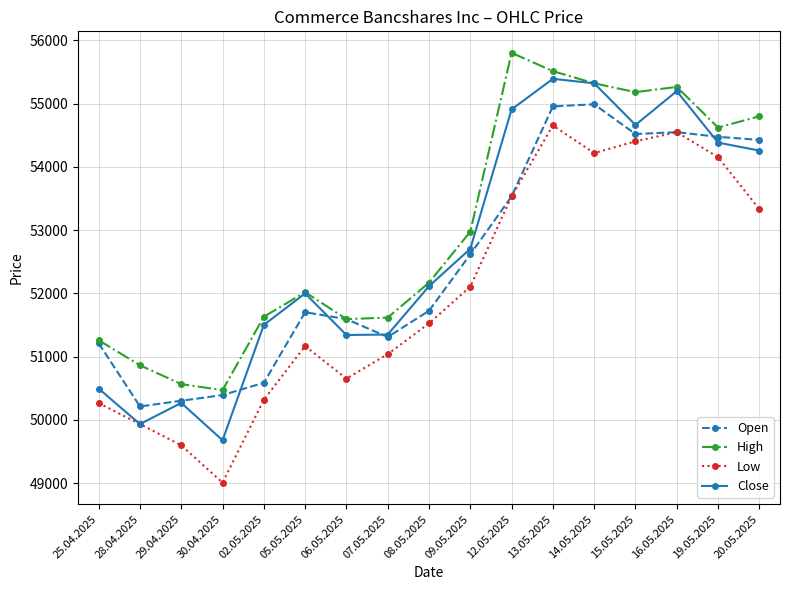

True or false: Low has more than 0 interior local peaks.

True